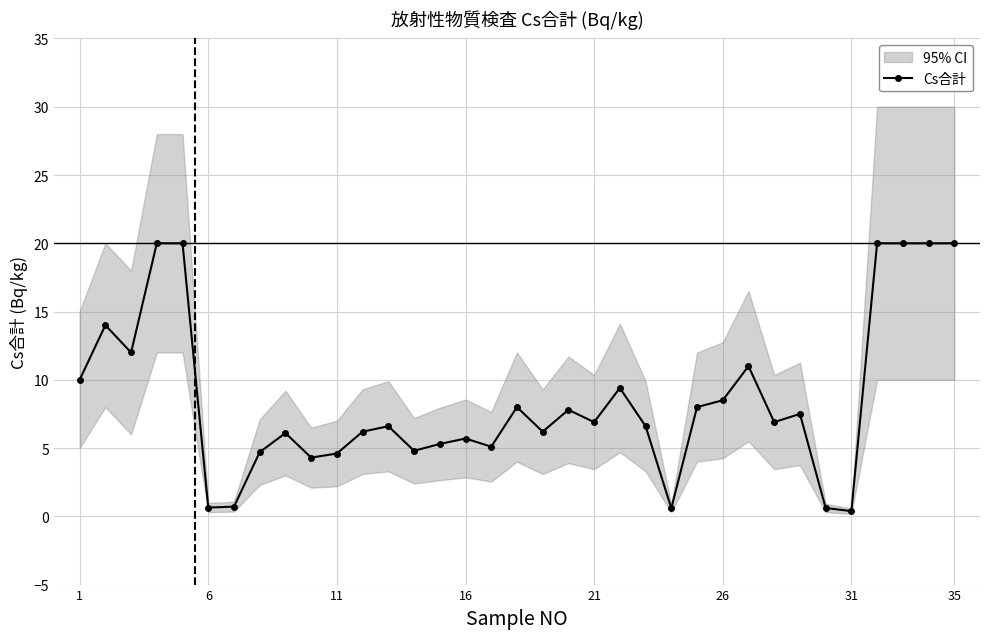

What is the value of the 9th point from the left?

6.1